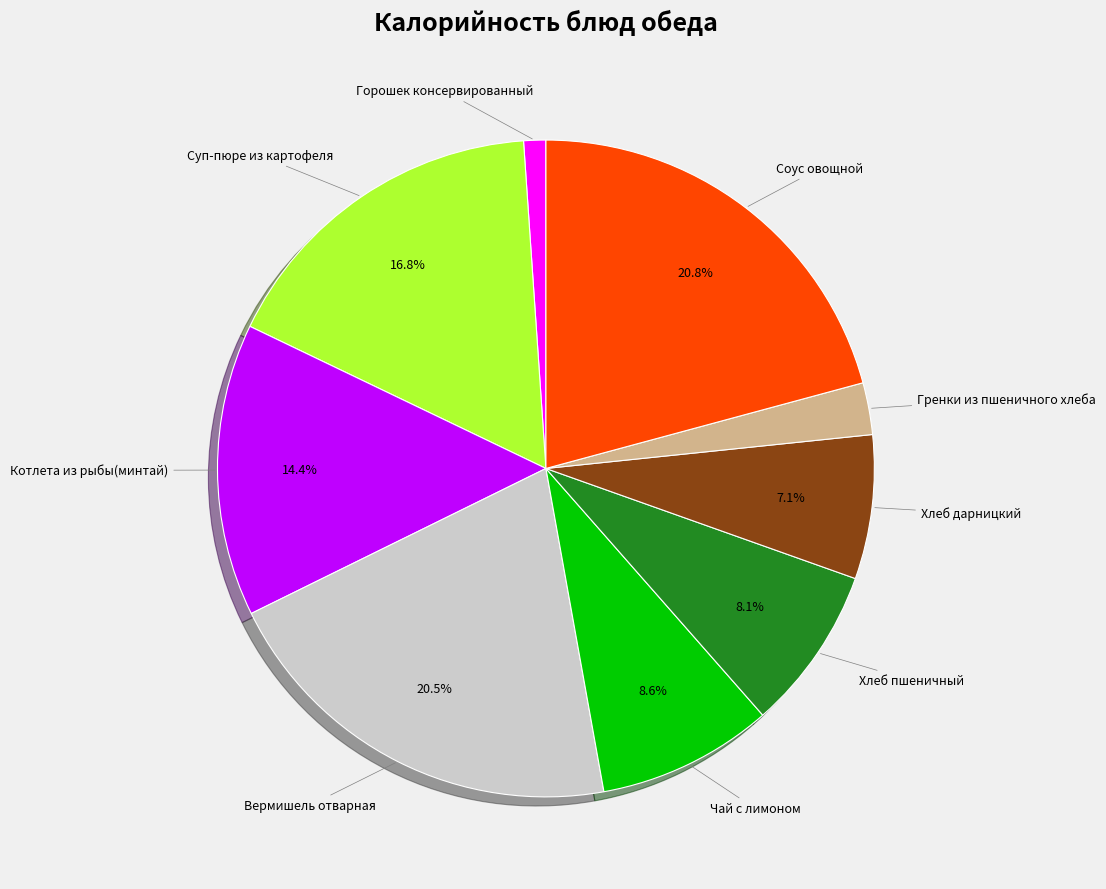

Is there any slice that represents more than half of the pie?

No